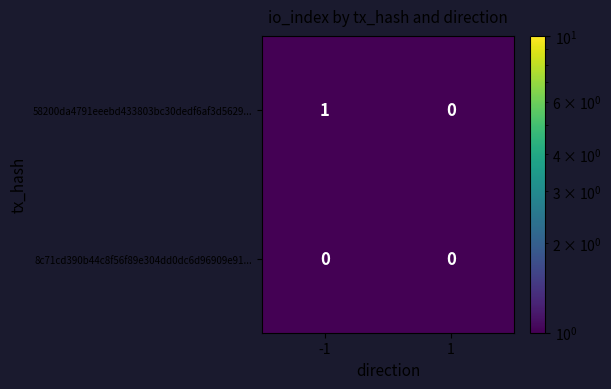

Reading left to right, what are all the values shown in this chart?

58200da4791eeebd433803bc30dedf6af3d5629...: 1	0
8c71cd390b44c8f56f89e304dd0dc6d96909e91...: 0	0